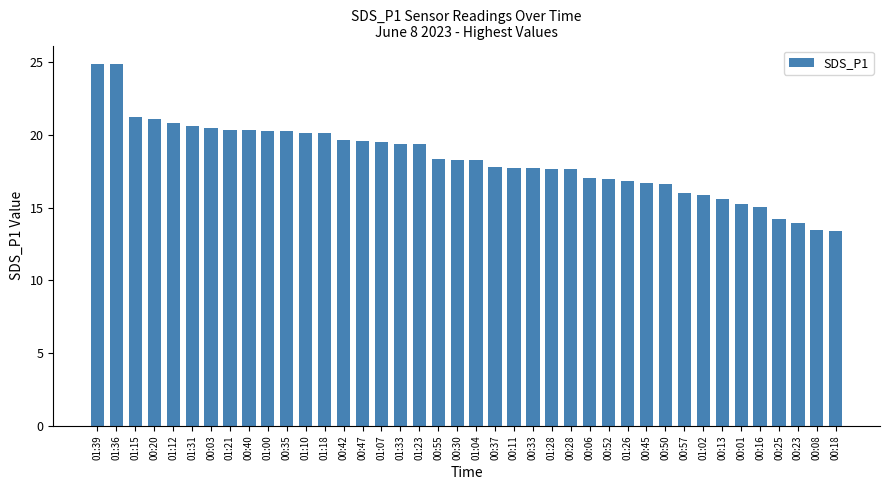

True or false: the data shows 10.8 at 01:12.

False